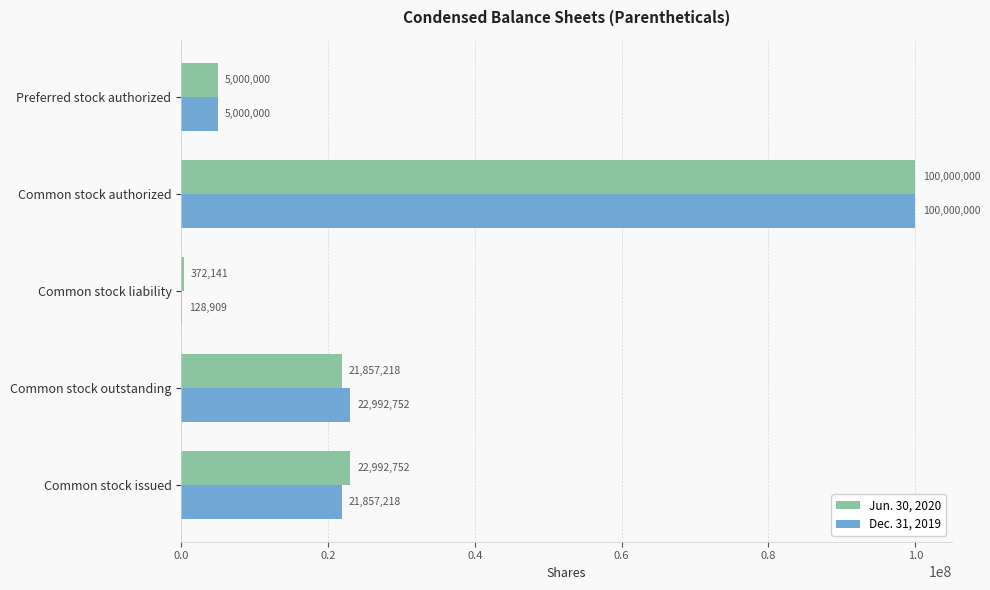

What is the total value across all series at Common stock outstanding?

44849970